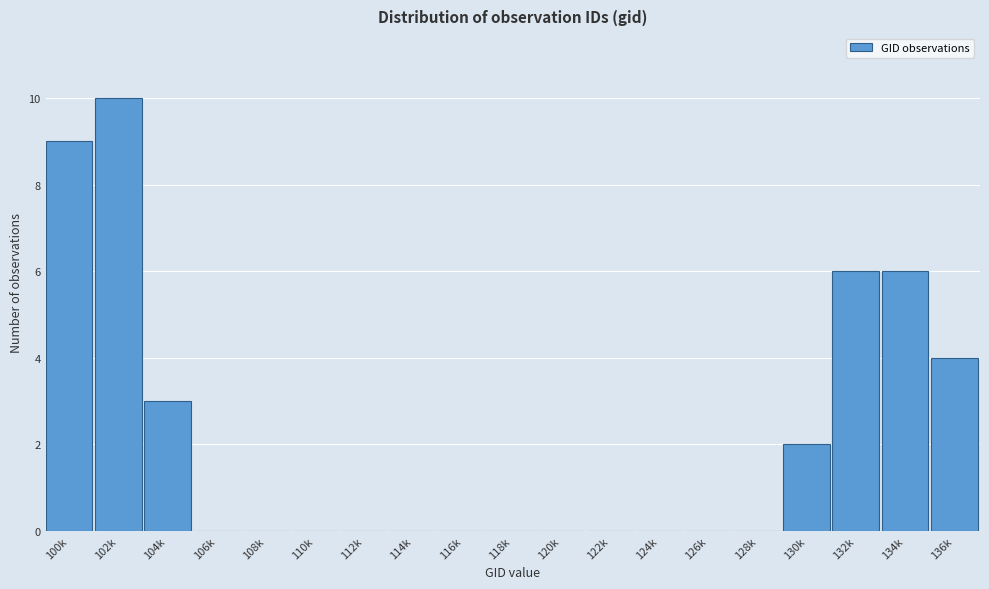

Reading left to right, list all the values displayed in this chart.

100k=9	102k=10	104k=3	106k=0	108k=0	110k=0	112k=0	114k=0	116k=0	118k=0	120k=0	122k=0	124k=0	126k=0	128k=0	130k=2	132k=6	134k=6	136k=4